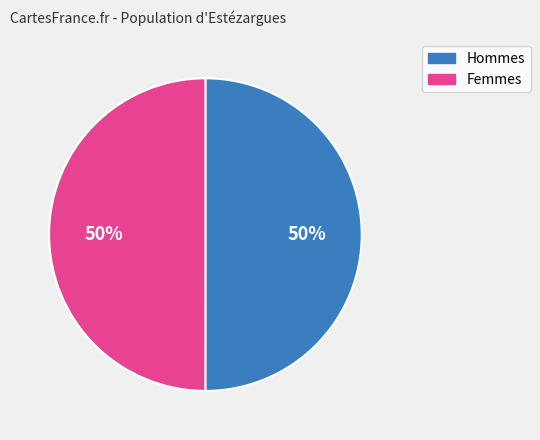

To the nearest percent, what is the average slice percentage?

50%